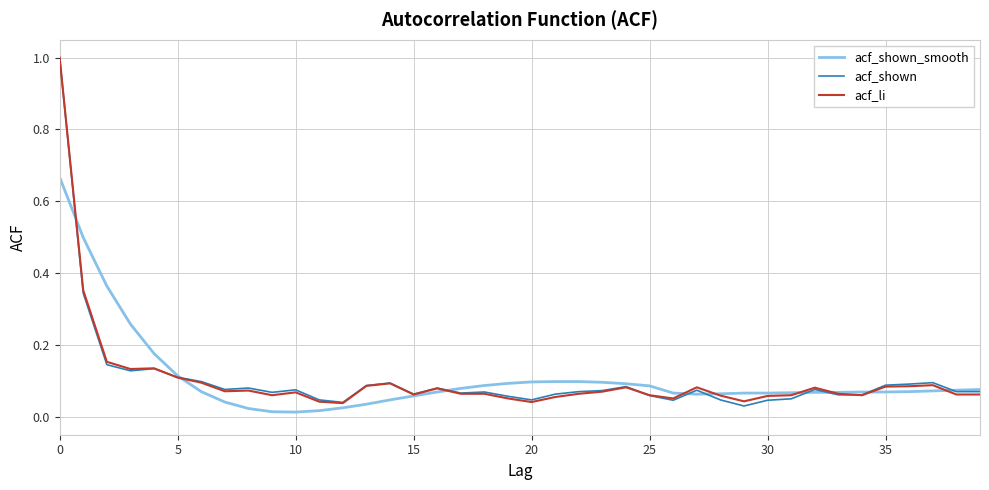

Is this an area chart (filled region under the line)?

No